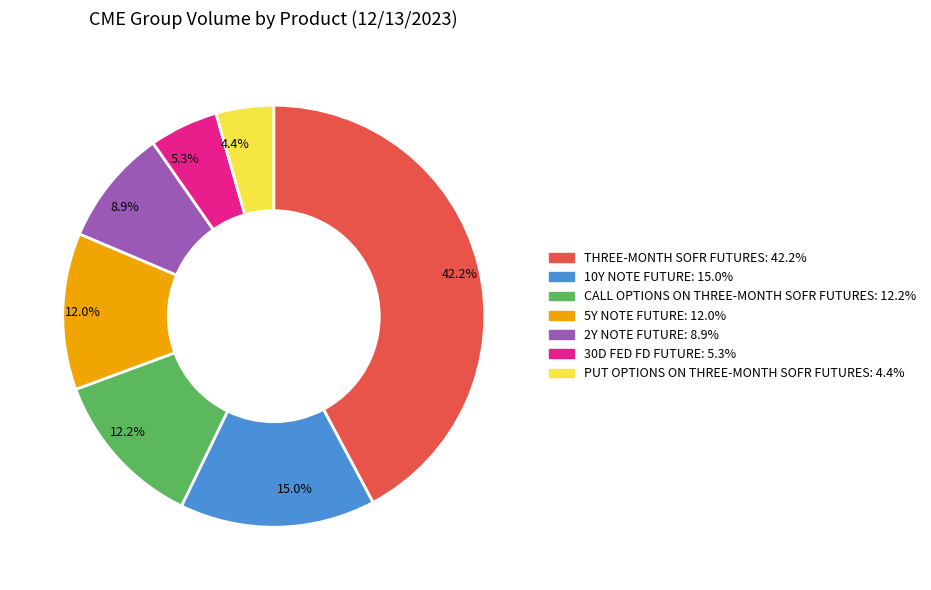

What is the ratio of the value at 8.9% to the value at 12.2%?

0.7